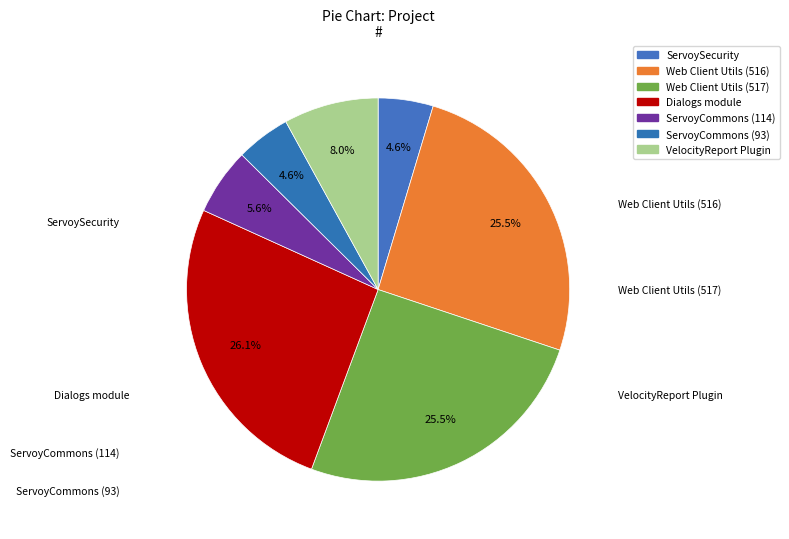

How many slices are in this pie chart?

7